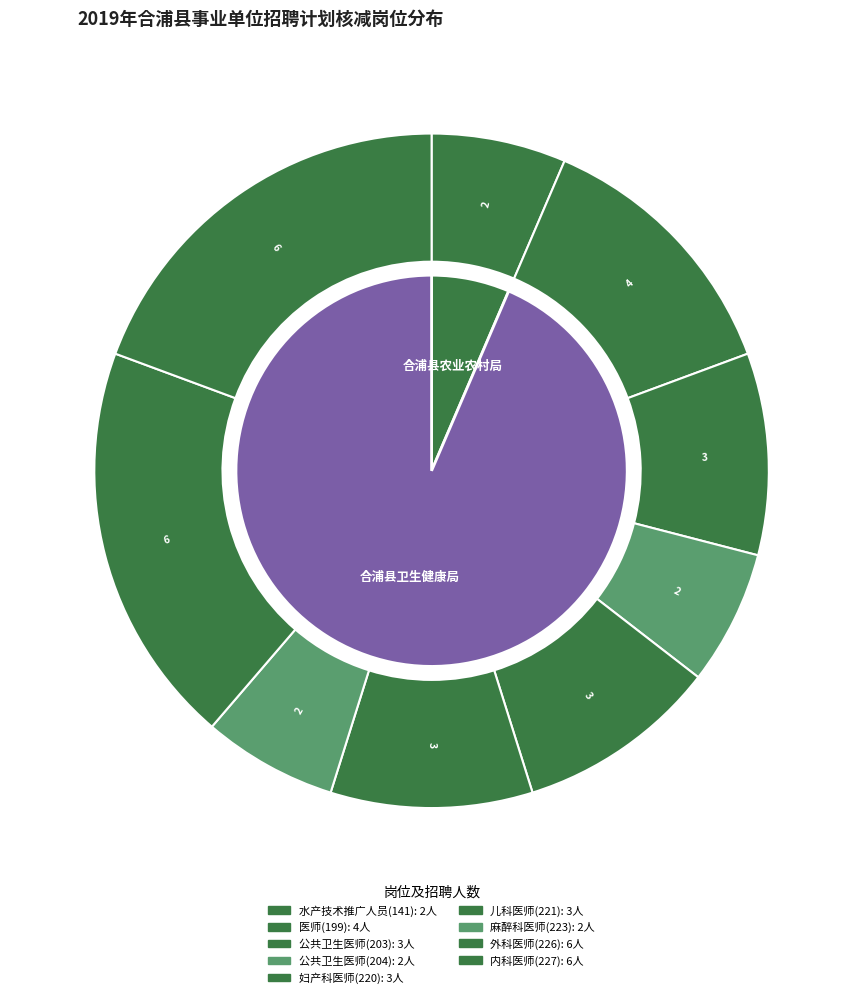

To the nearest percent, what is the difference between the largest and smallest slice percentages?

13%